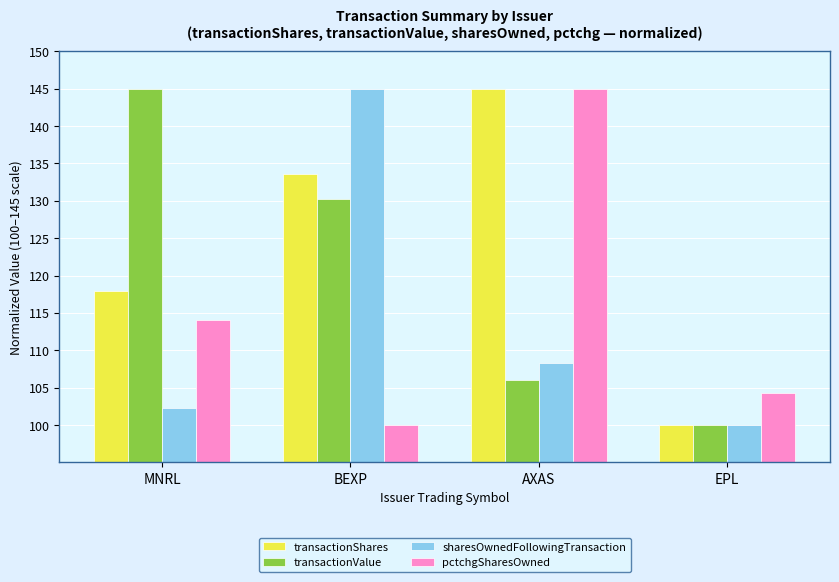

Reading left to right, transcribe all the data shown in this chart.

transactionShares: 118.0	133.6	145.0	100.0
transactionValue: 145.0	130.2	106.0	100.0
sharesOwnedFollowingTransaction: 102.2	145.0	108.3	100.0
pctchgSharesOwned: 114.1	100.0	145.0	104.3